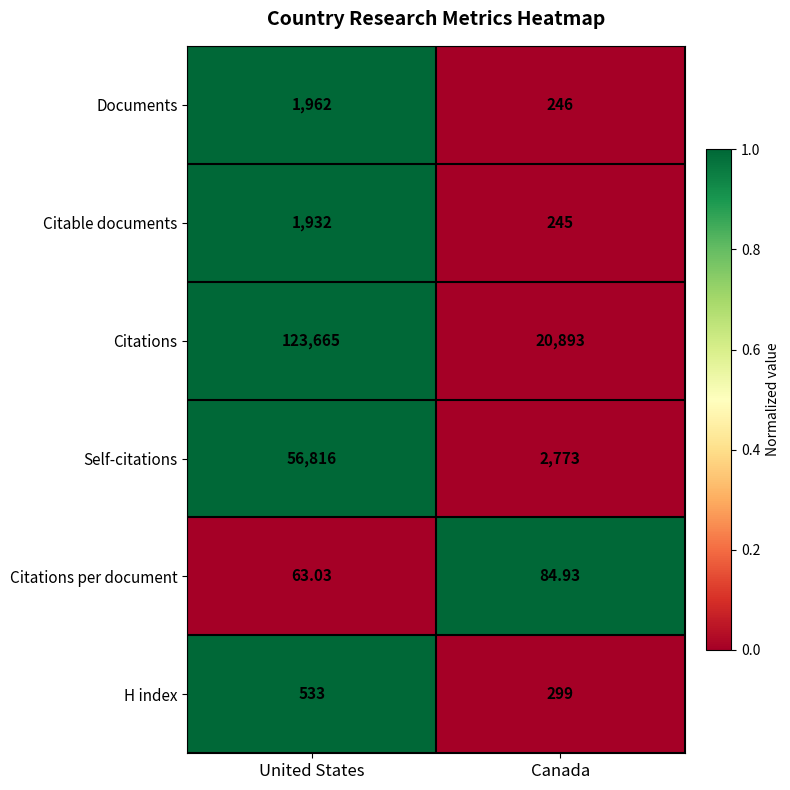

What is the difference between the highest and lowest values at Canada?

20808.1